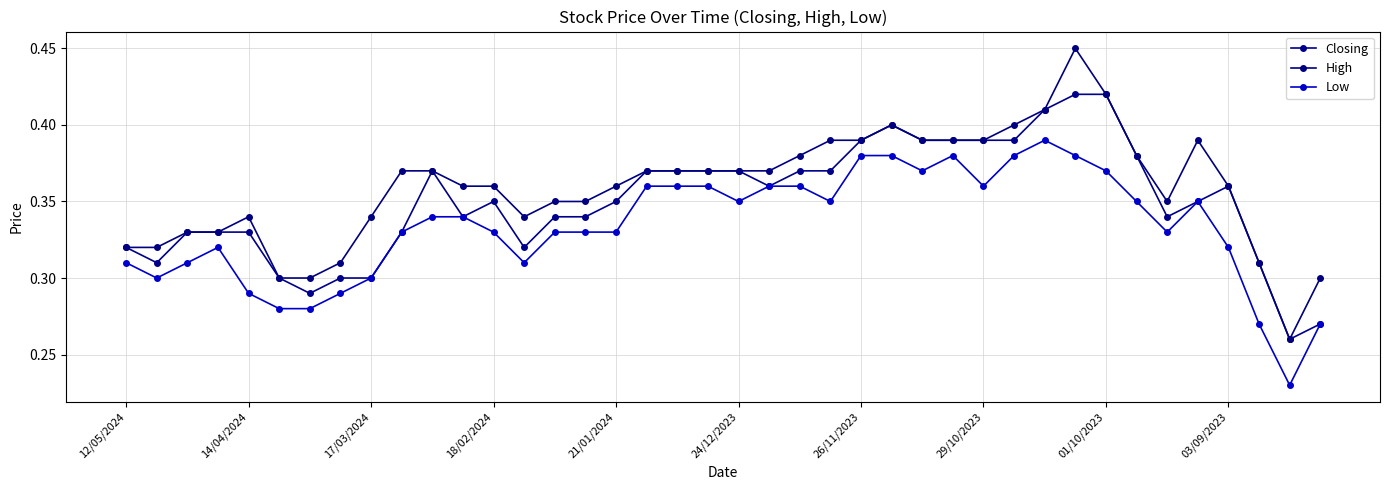

How many distinct data groups are displayed?

3